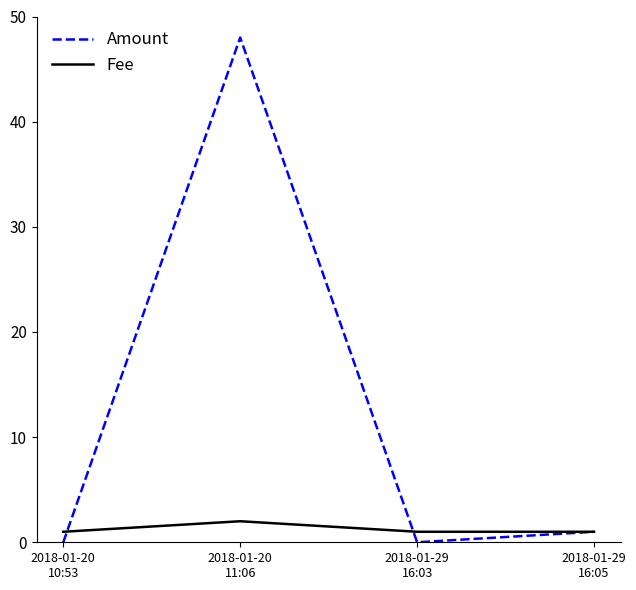

Reading left to right, transcribe all the data shown in this chart.

Amount: 2018-01-20
10:53=0	2018-01-20
11:06=48	2018-01-29
16:03=0	2018-01-29
16:05=1
Fee: 2018-01-20
10:53=1	2018-01-20
11:06=2	2018-01-29
16:03=1	2018-01-29
16:05=1